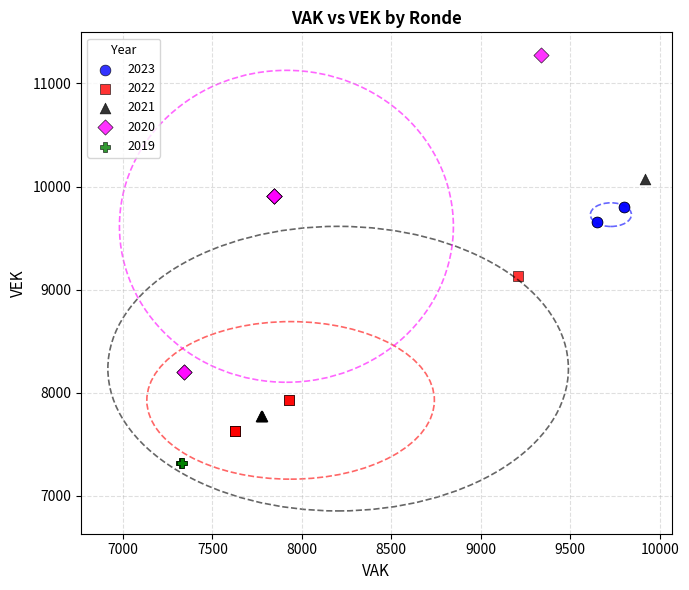

Which series has the largest Y range (max minus min)?

2020